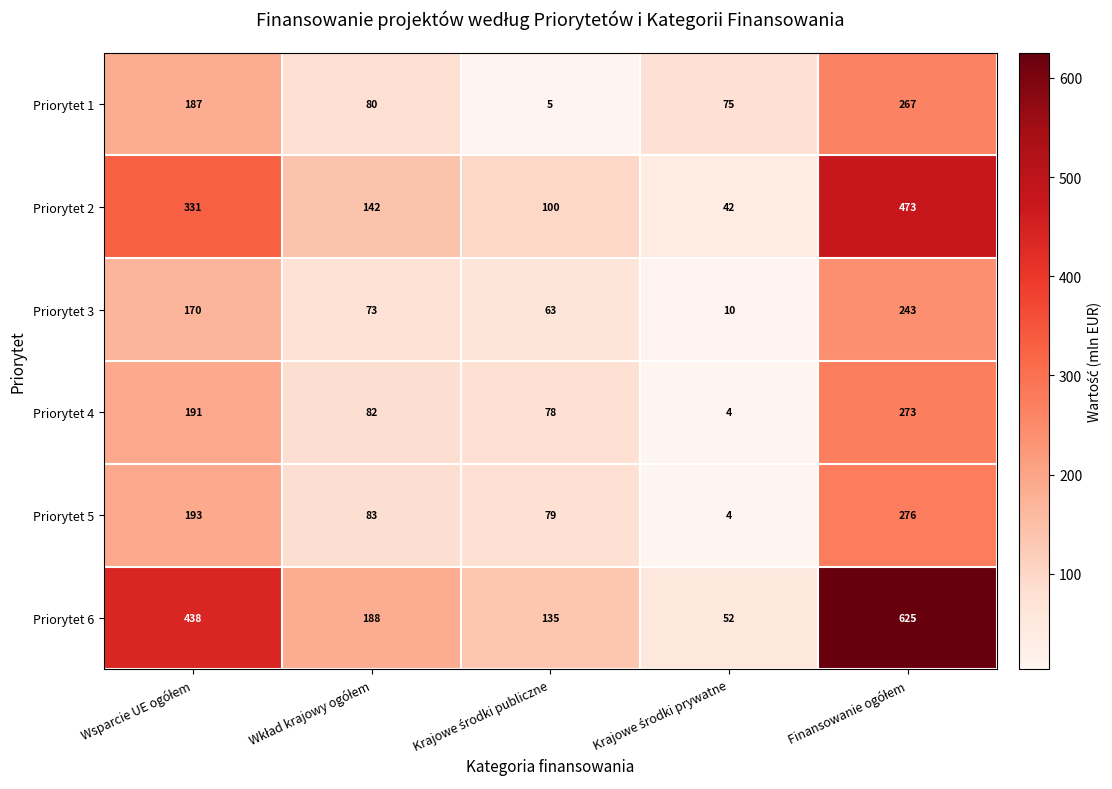

Reading right to left, extract all data points from this chart.

Priorytet 1: 267	75	5	80	187
Priorytet 2: 473	42	100	142	331
Priorytet 3: 243	10	63	73	170
Priorytet 4: 273	4	78	82	191
Priorytet 5: 276	4	79	83	193
Priorytet 6: 625	52	135	188	438